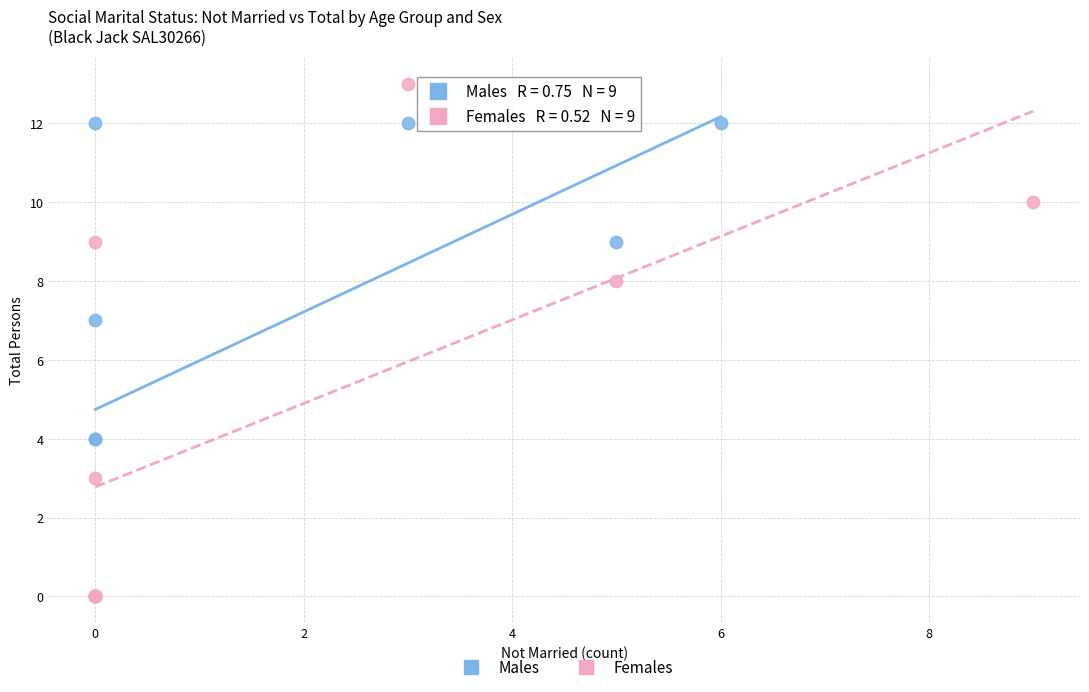

What are all the series names shown in the legend?

Males, Females